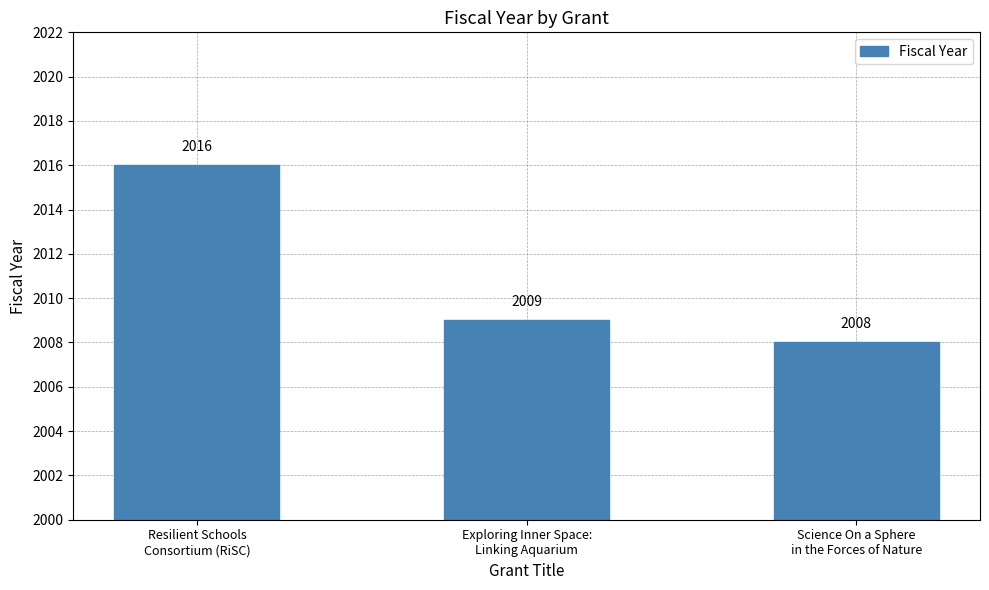

Reading right to left, what are all the values shown in this chart?

Science On a Sphere
in the Forces of Nature=2008	Exploring Inner Space:
Linking Aquarium=2009	Resilient Schools
Consortium (RiSC)=2016